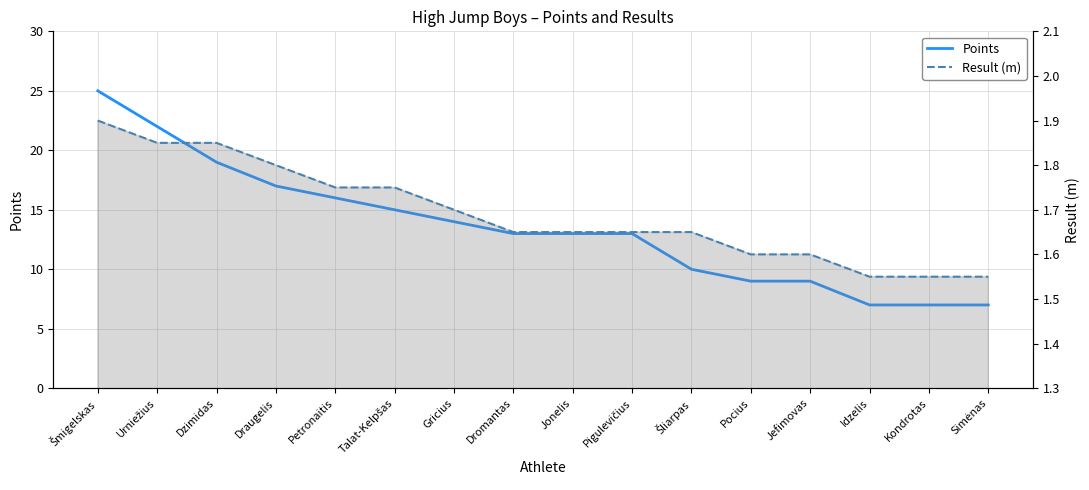

True or false: Result (m) and Points cross at least once.

False